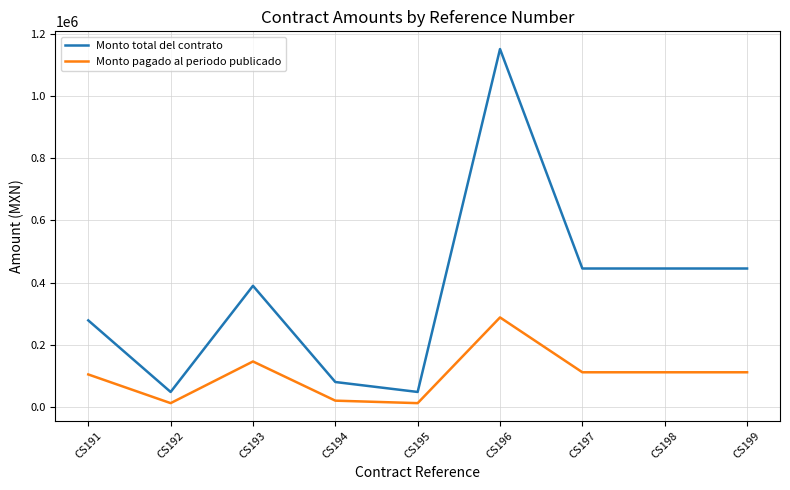

Rank the series by their average value, from highest to lowest.

Monto total del contrato, Monto pagado al periodo publicado